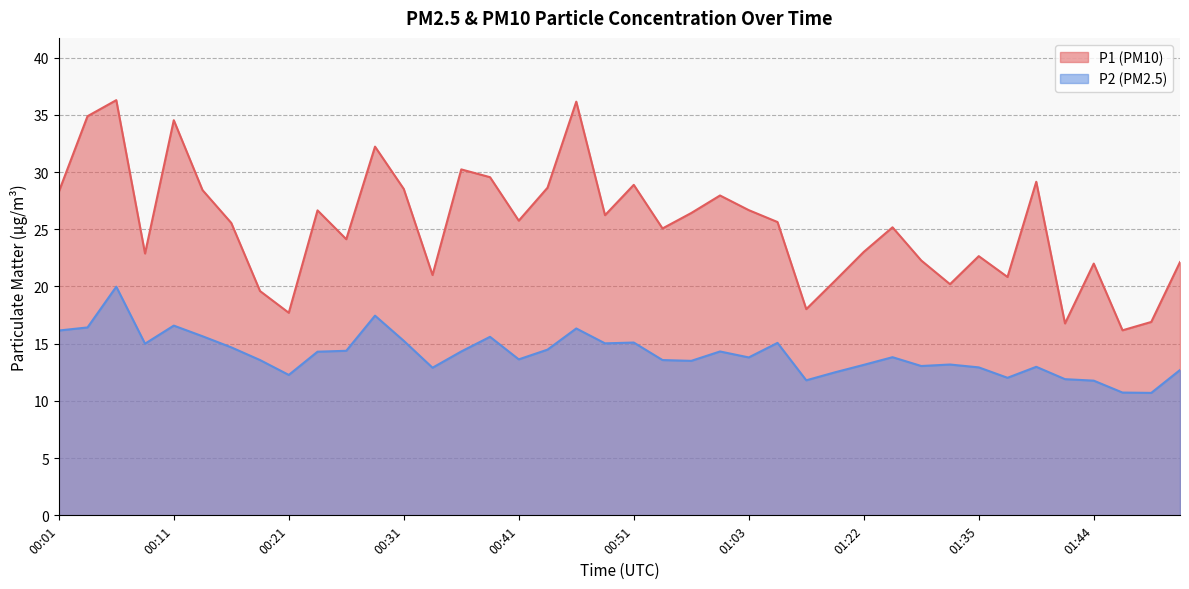

What position from the left is 00:14?

6